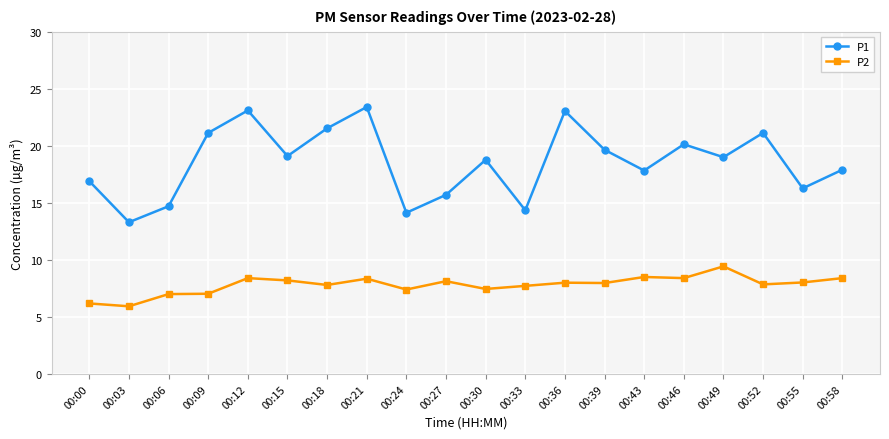

Is this an area chart (filled region under the line)?

No